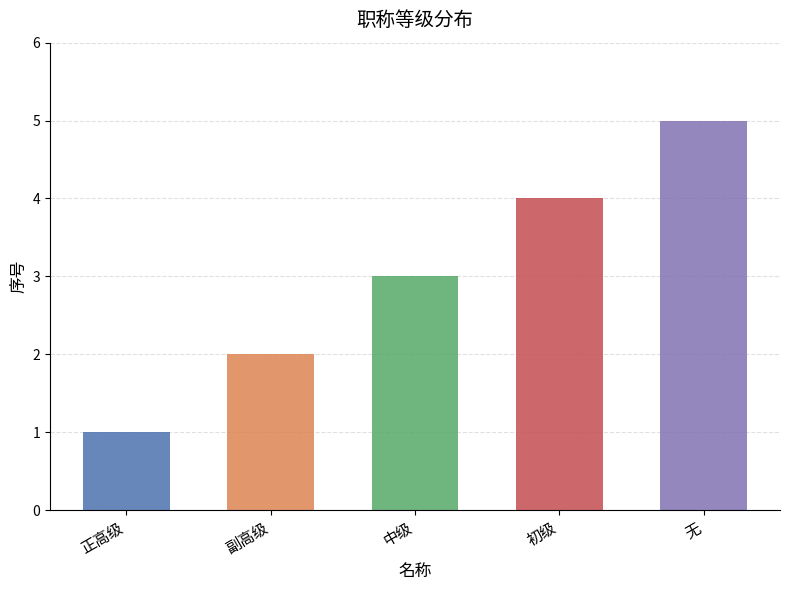

What is the sum of all values?

15